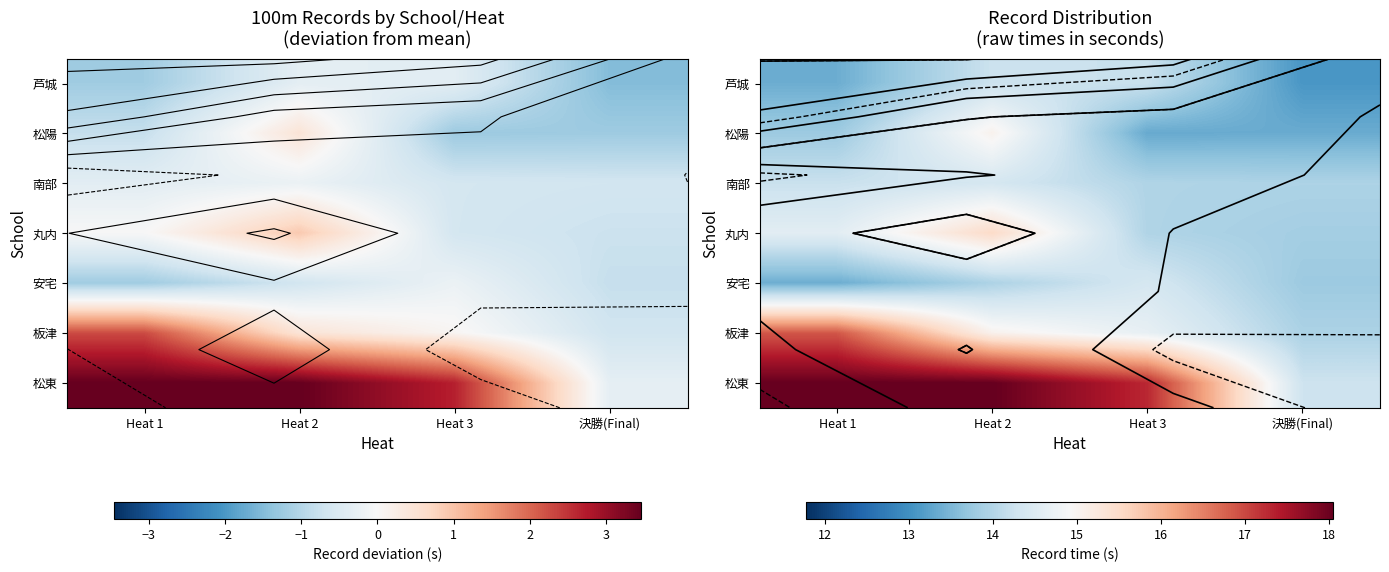

Which label corresponds to the largest value in the chart?

Heat 1